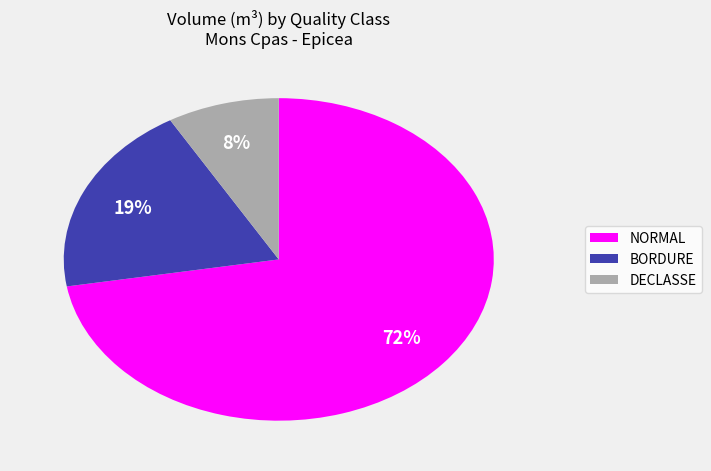

To the nearest percent, what is the average slice percentage?

33%